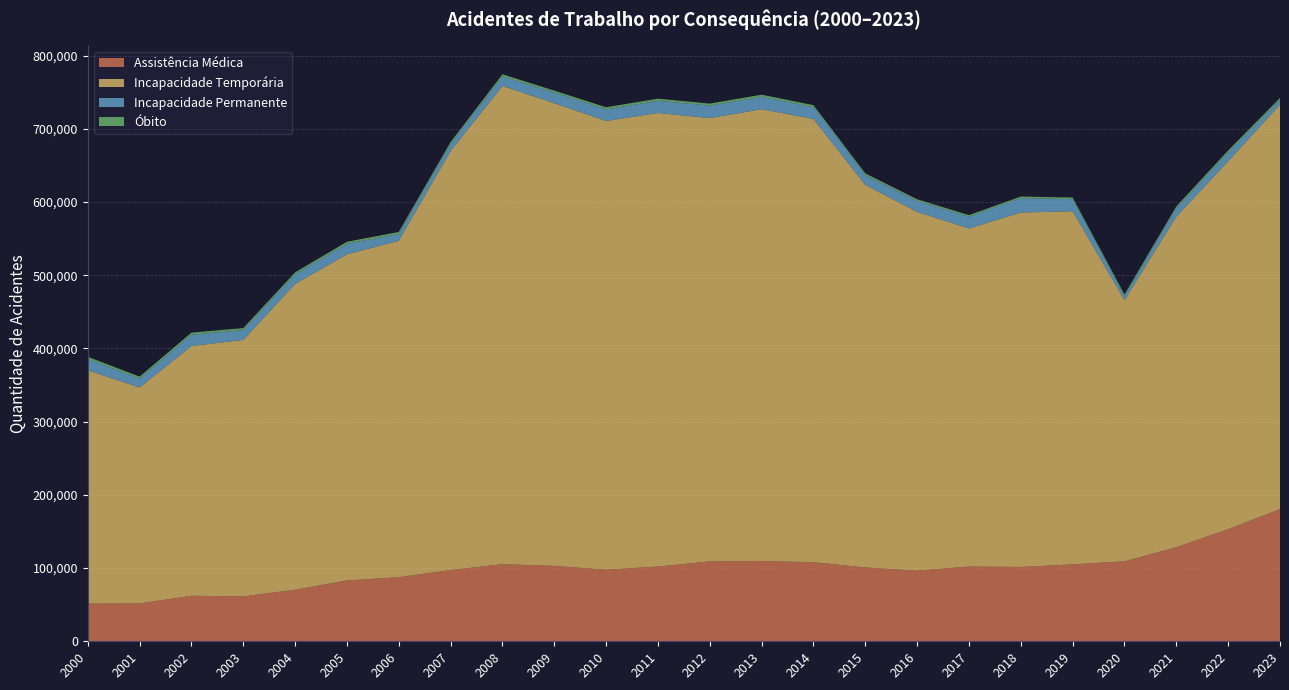

Reading left to right, list all the values displayed in this chart.

Assistência Médica: 51474	51686	62153	61351	70412	83157	87483	97301	105249	103029	97698	102149	109085	109595	108047	100782	96445	102109	101546	105036	109271	128496	153222	180464
Incapacidade Temporária: 318698	294991	341220	350303	417756	445409	459625	572437	653311	631927	613020	619460	605534	617142	605385	522567	490054	461800	484125	482349	356631	451634	502553	552508
Incapacidade Permanente: 15317	12038	15259	13416	12913	14371	9203	9389	13096	14605	15942	16658	17047	17030	15995	13218	14981	16050	19686	16556	5638	11172	11754	6382
Óbito: 3094	2753	2968	2674	2839	2766	2798	2845	2817	2560	2753	2938	2768	2841	2819	2546	2288	2132	2132	2203	2132	2717	2891	2783